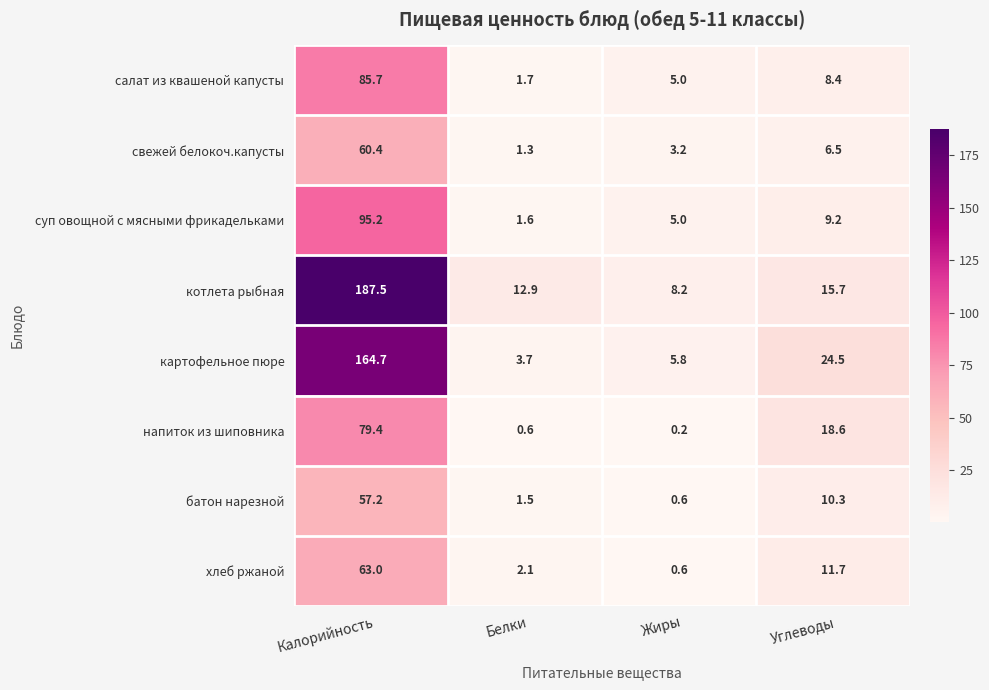

Rank the categories by салат из квашеной капусты value from highest to lowest.

Калорийность, Углеводы, Жиры, Белки